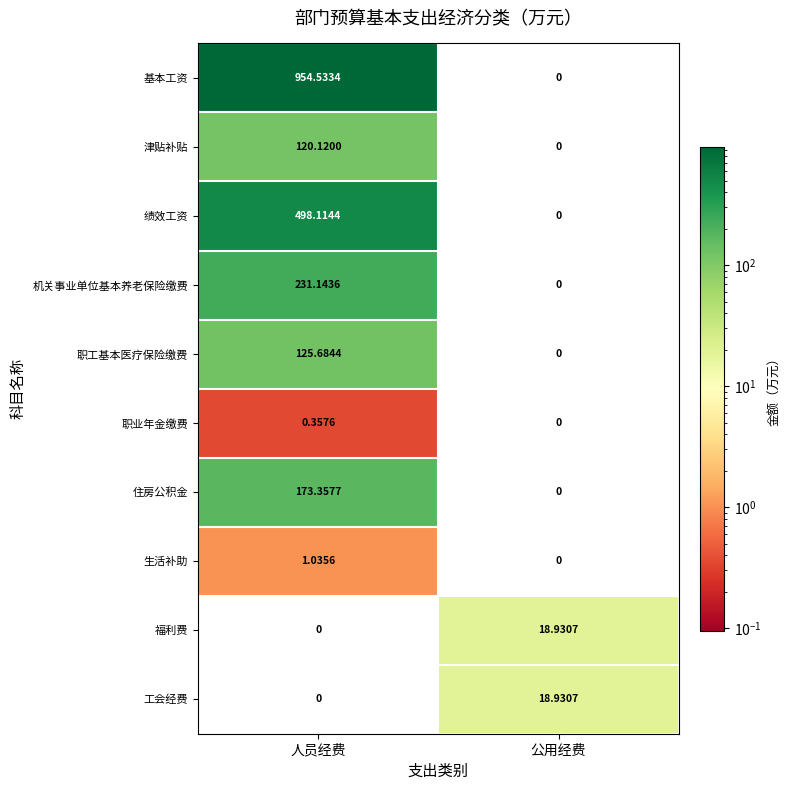

What is the total value across all series at 人员经费?

2104.3